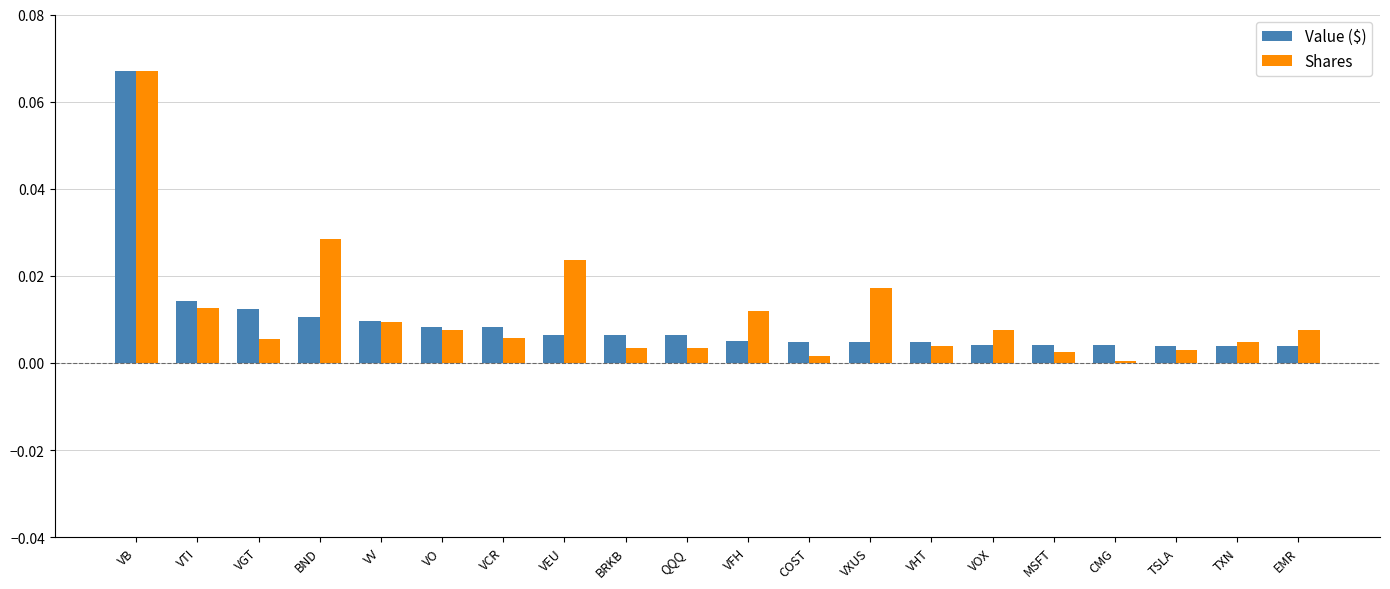

Is the value of Shares at COST greater than the value of Value ($) at VXUS?

No